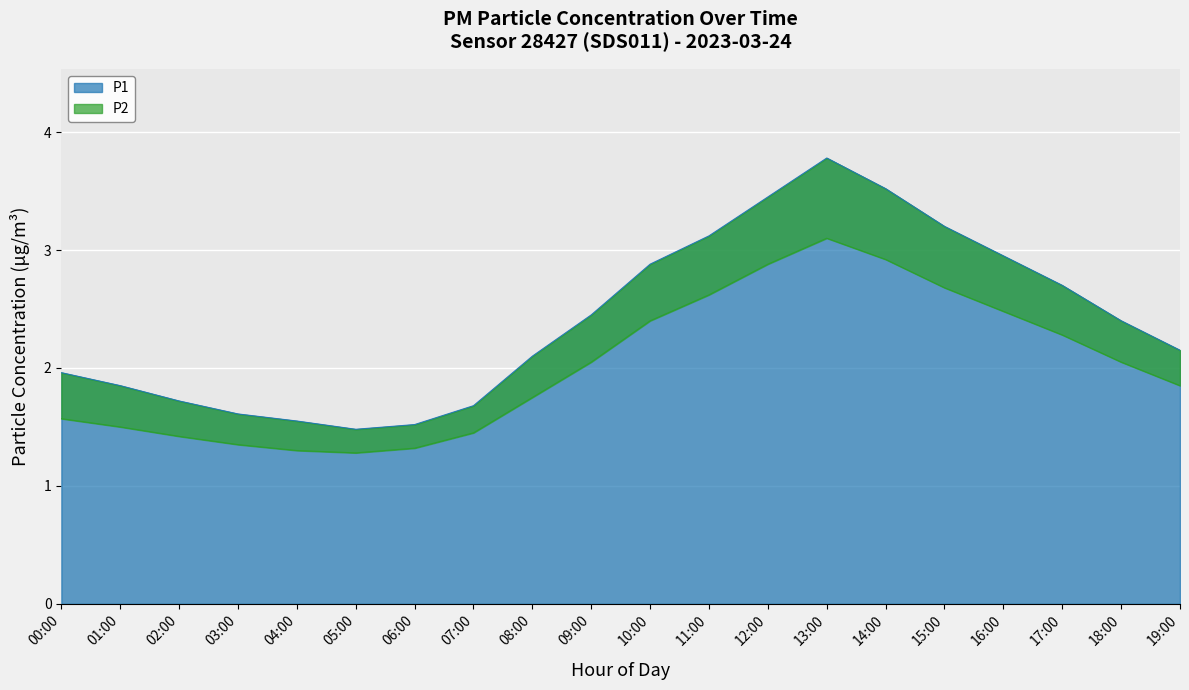

List the series in order of their peak value, lowest first.

P2, P1